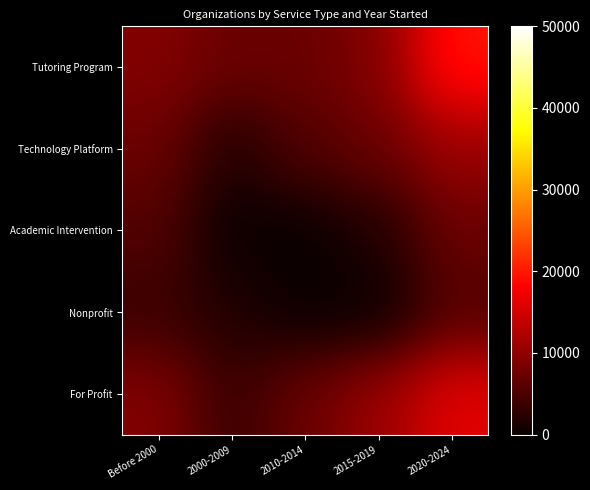

At which category is the sum across all series the highest?

2020-2024